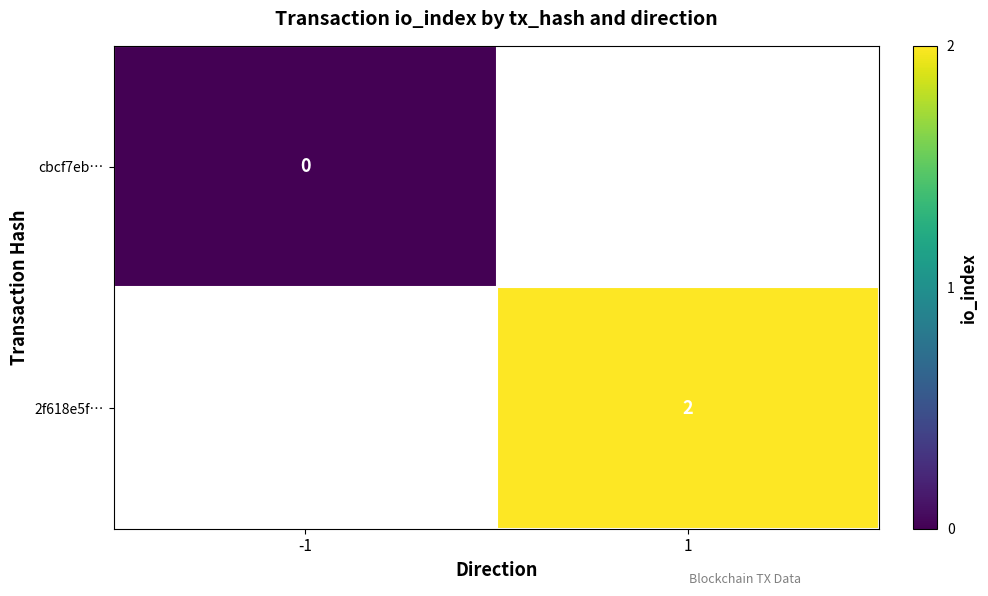

Is it true that 2f618e5f… equals 1 at 1?

False